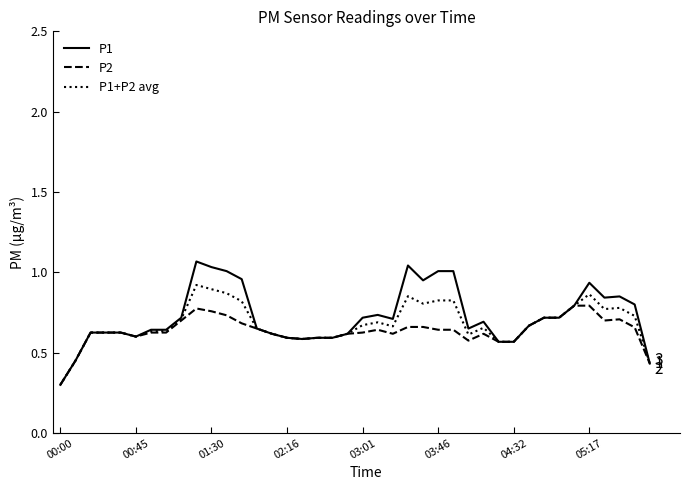

List the series in order of their peak value, lowest first.

P2, P1+P2 avg, P1